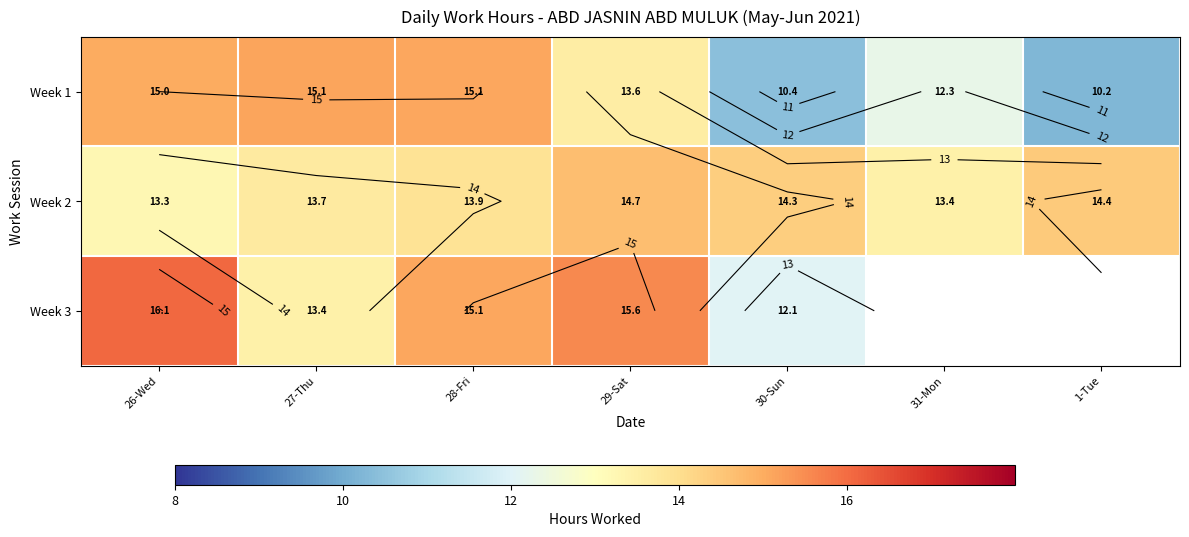

Which series has the widest spread of values?

Week 1